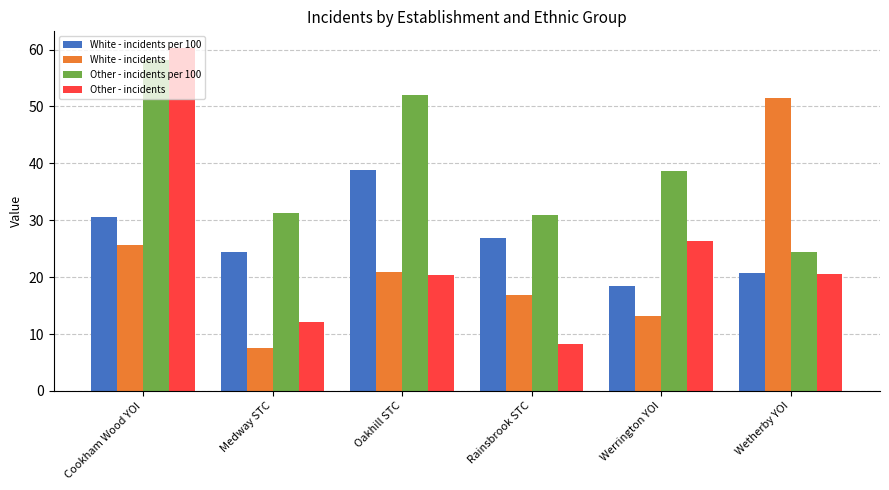

What is the value of the White - incidents bar at the 6th from the left?

51.5